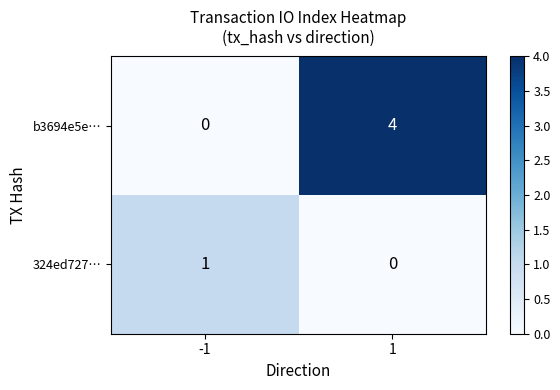

Which series has the widest spread of values?

b3694e5e…